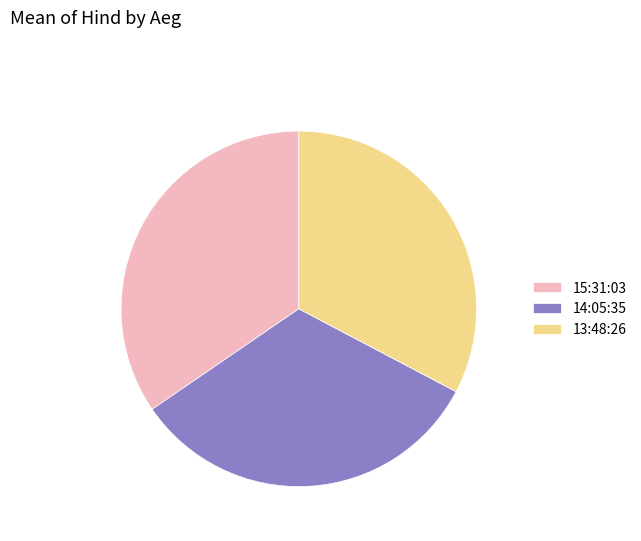

Which slice is the largest?

15:31:03